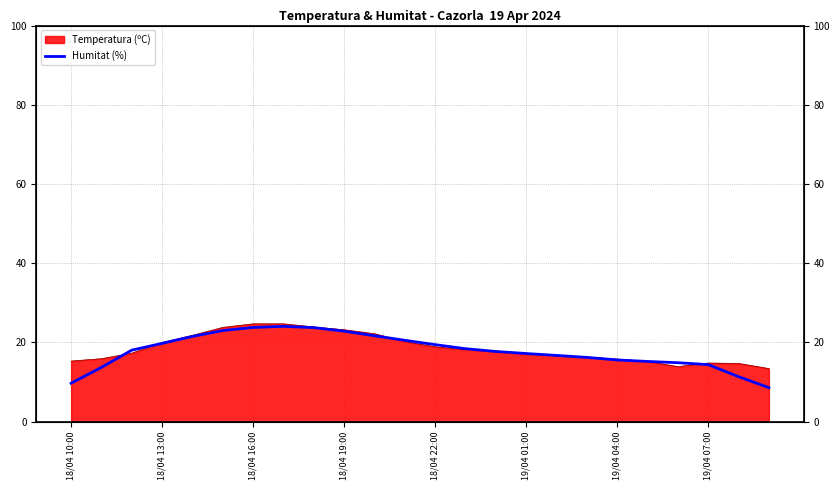

Is it true that the value at 19/04 07:00 is 6.5?

False